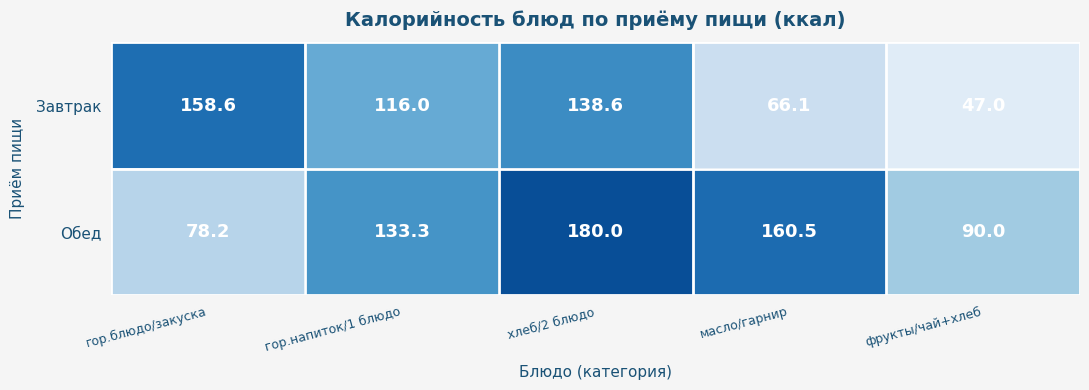

Where does the Обед series first go above 133?

гор.напиток/1 блюдо